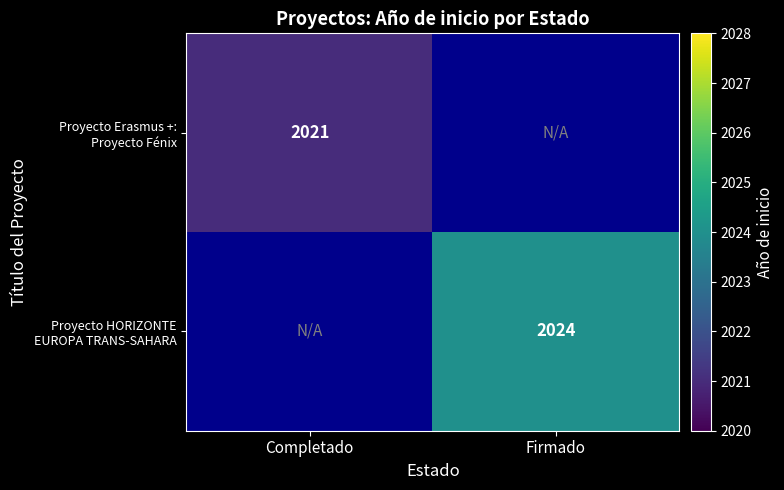

Is the value of Proyecto Erasmus +: Proyecto Fénix at Completado greater than the value of Proyecto HORIZONTE EUROPA TRANS-SAHARA at Completado?

No